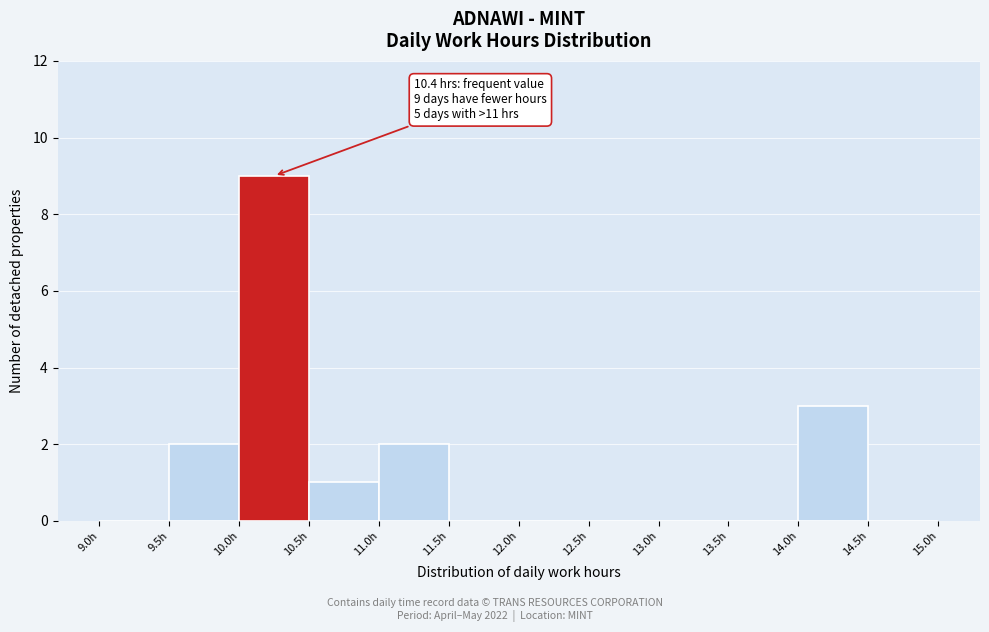

Over which range of the x-axis is the bar tallest?

10.0 to 10.5